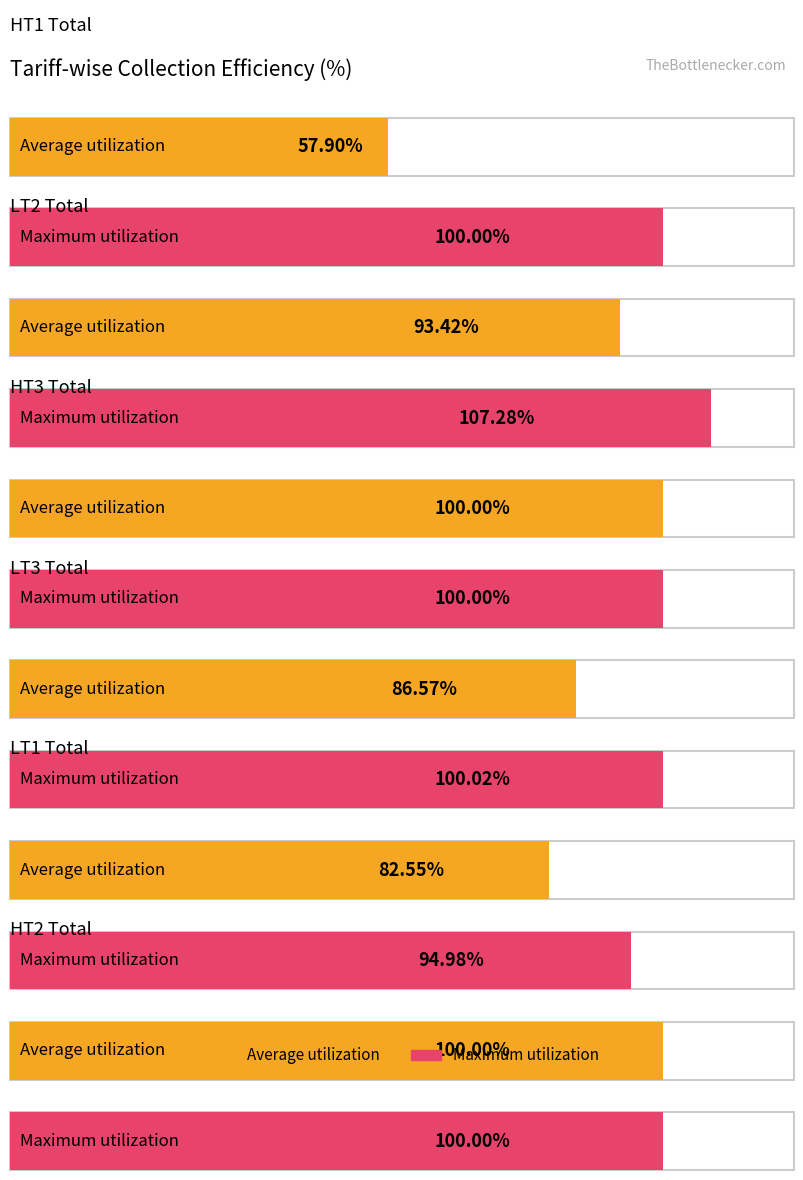

How many bars are there in each group?

2